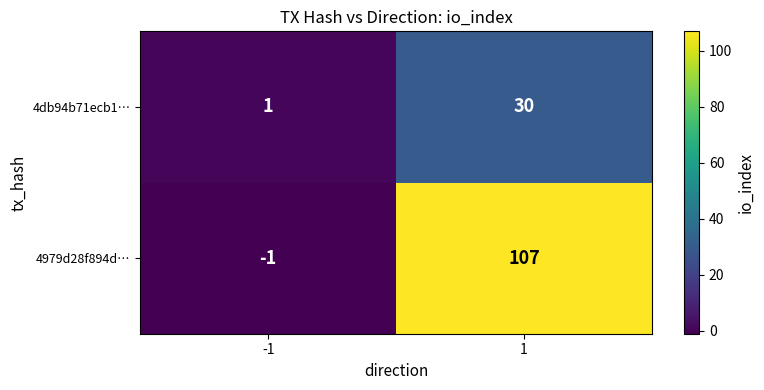

Which series has the largest range (max minus min)?

4979d28f894d…